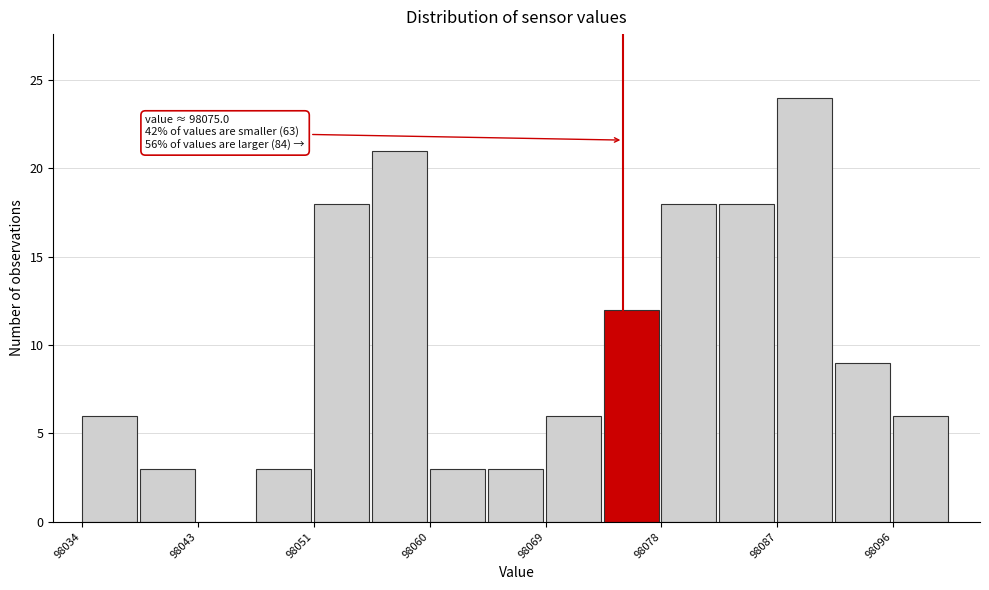

Which range on the x-axis has the tallest bar?

98087 to 98091